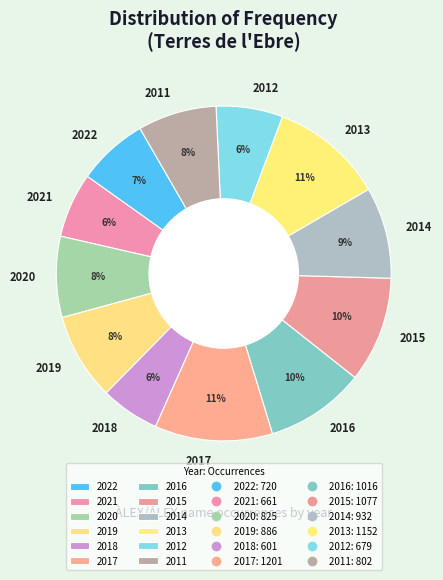

To the nearest percent, what is the average slice percentage?

8%